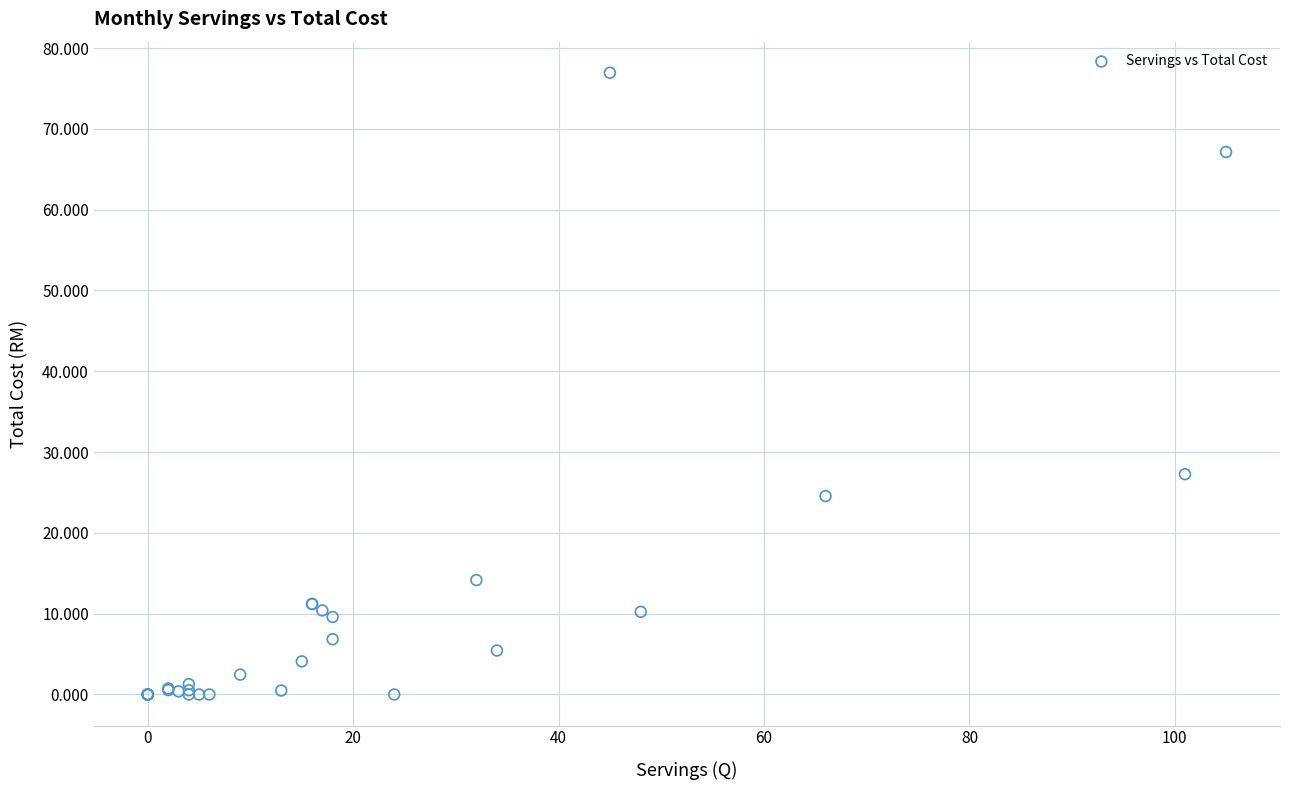

What Y value in the scatter plot is closest to 38?

27.3